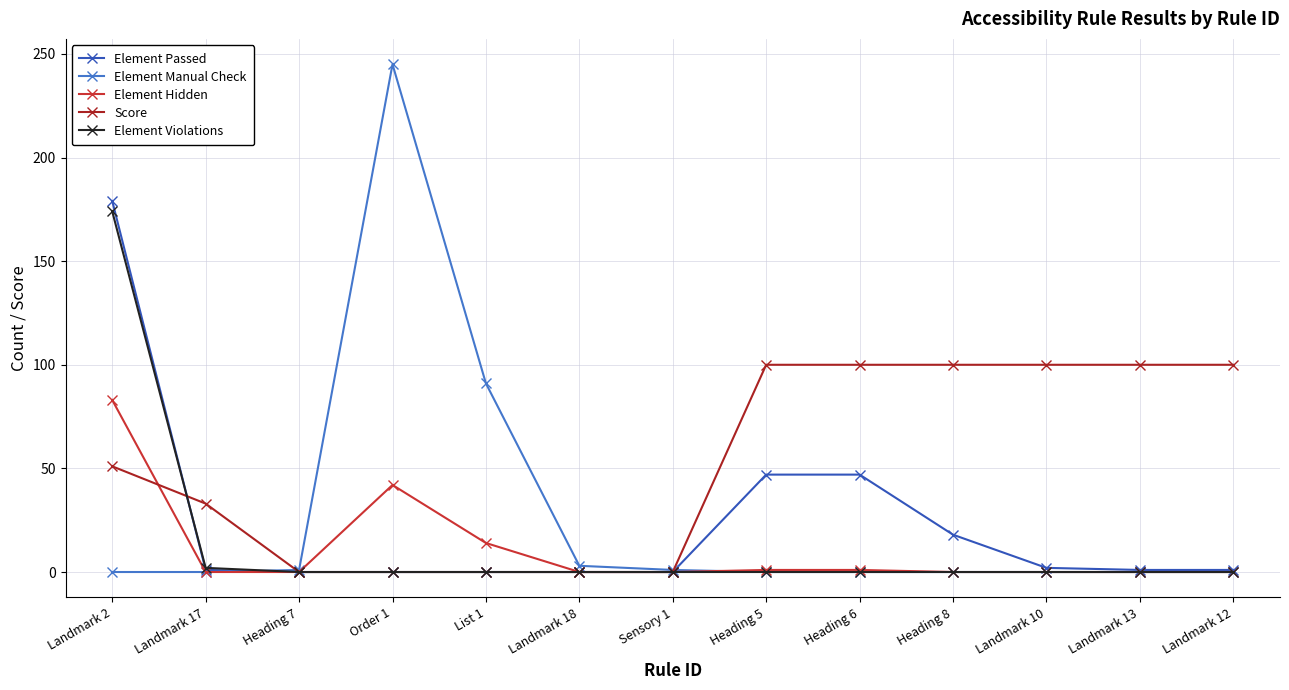

At which category does Element Hidden reach its first local peak?

Order 1